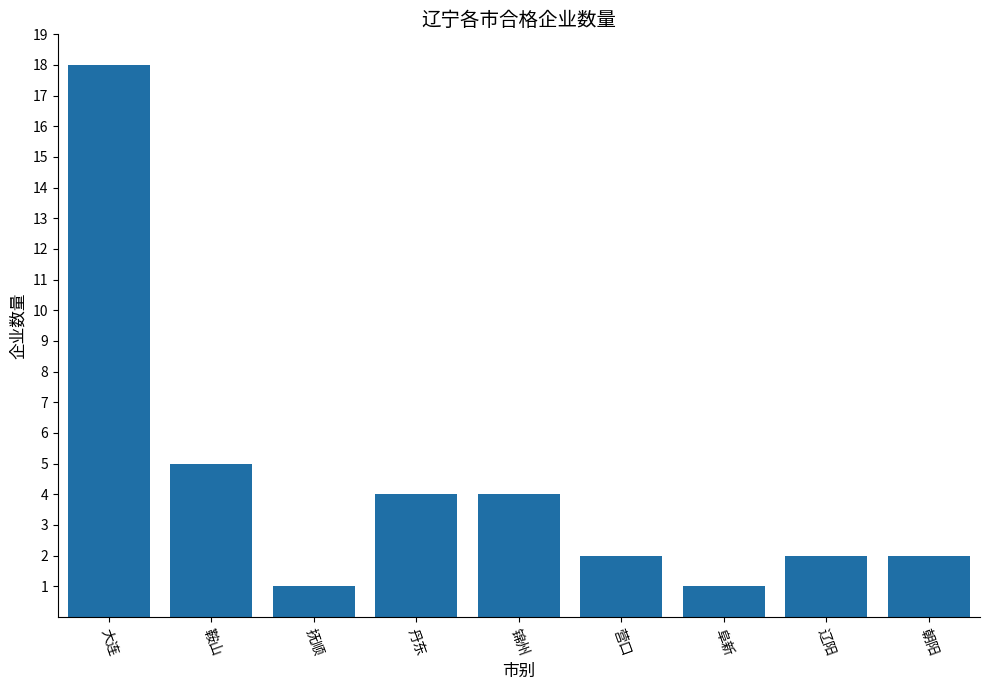

What is the label of the 3rd bar from the left?

抚顺